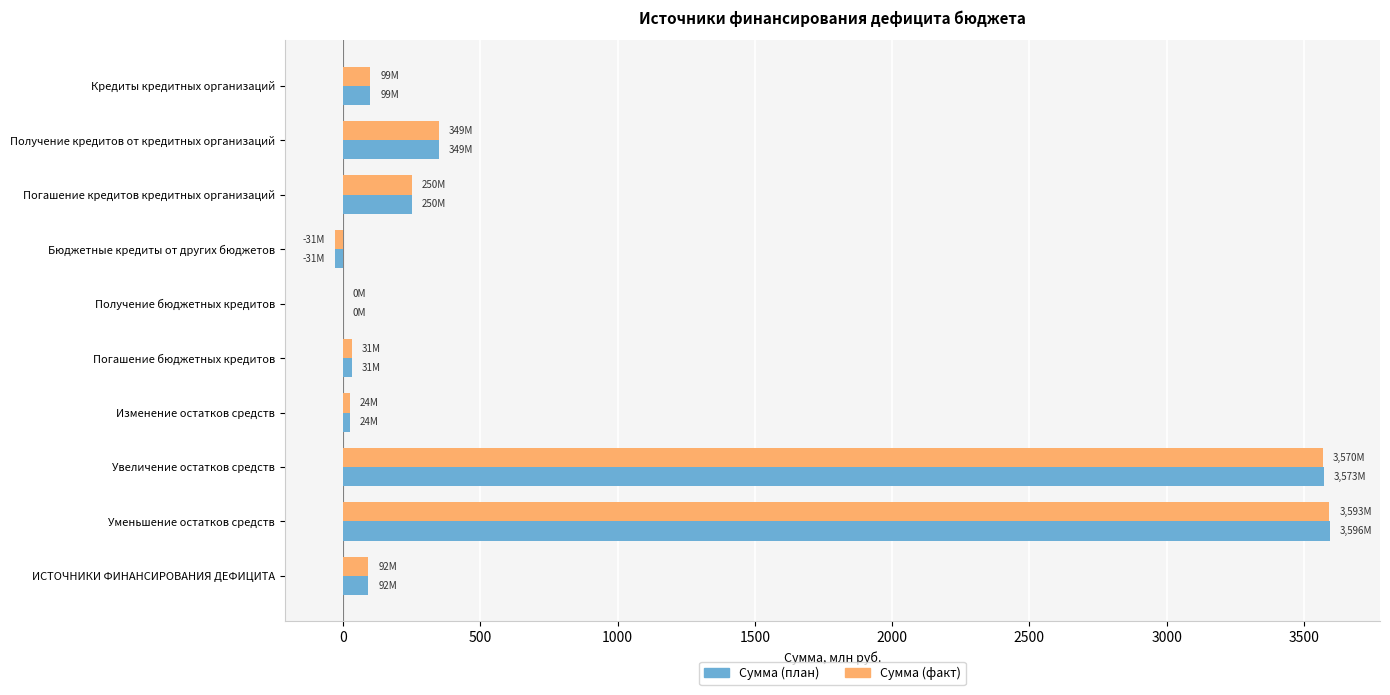

Where is Сумма (факт) nearest to the value 1781?

Получение кредитов от кредитных организаций